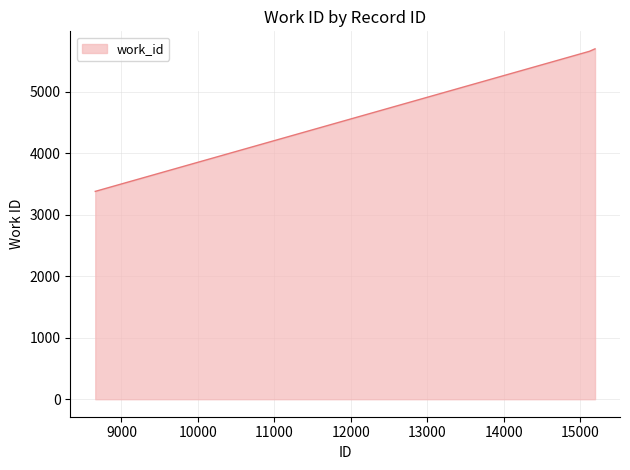

Reading left to right, list all the values displayed in this chart.

3380	5658	5698